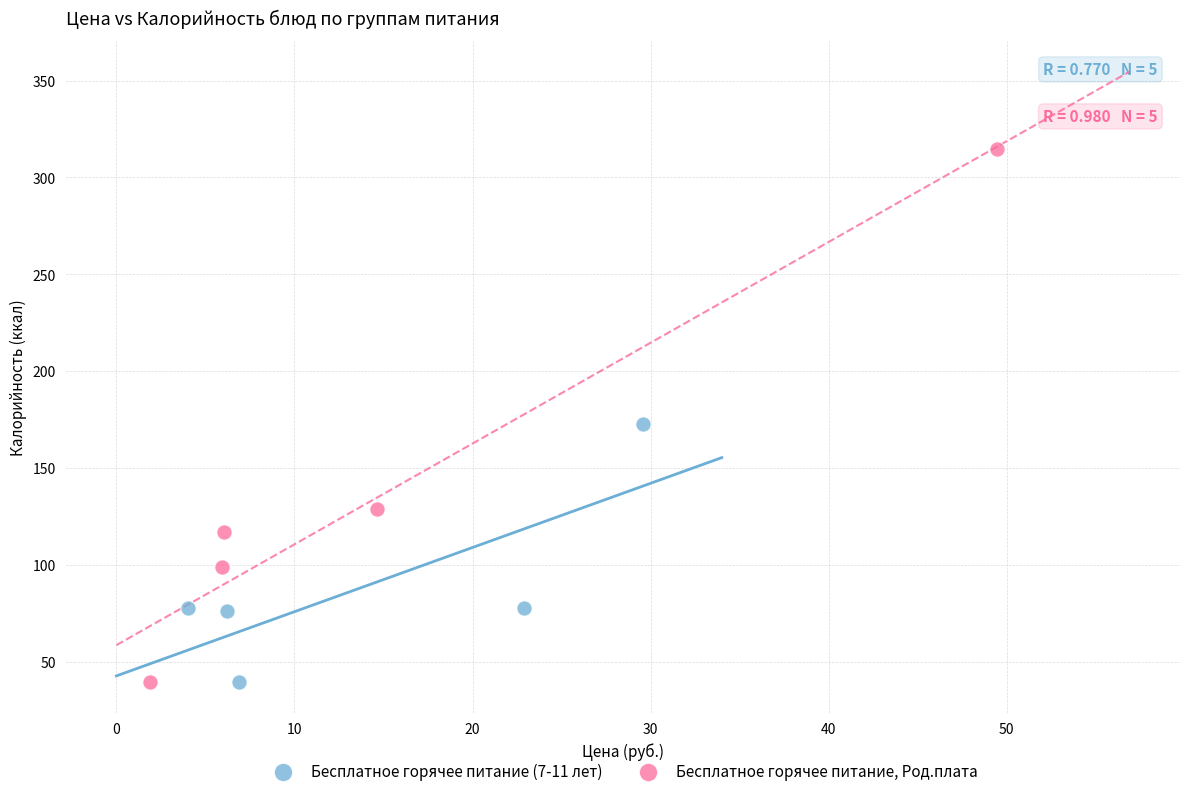

What are all the series names shown in the legend?

Бесплатное горячее питание (7-11 лет), Бесплатное горячее питание, Род.плата